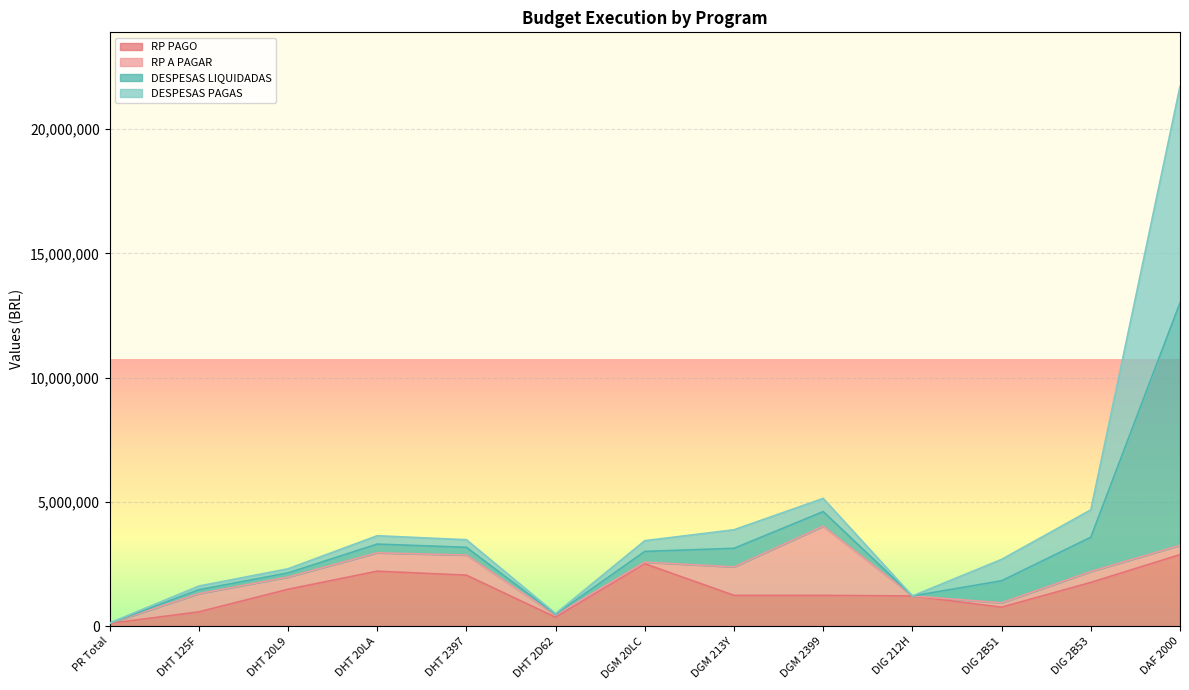

Which series has the largest range (max minus min)?

DESPESAS LIQUIDADAS